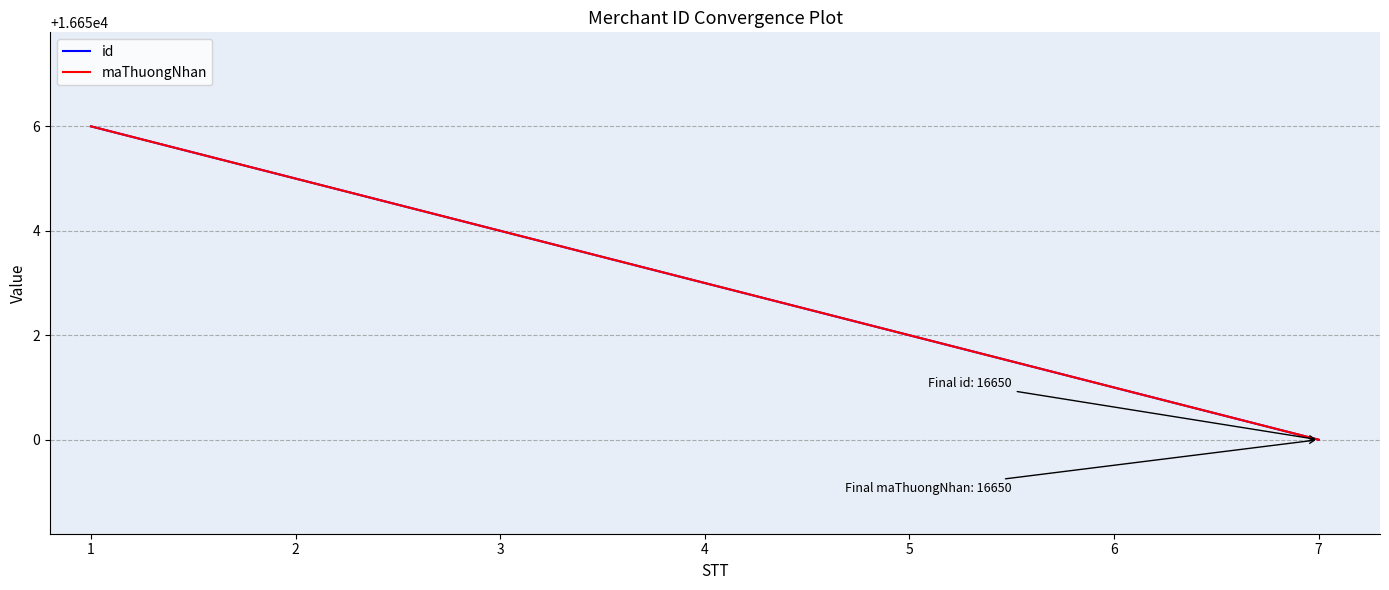

How many id values are between 16651 and 16655?

5